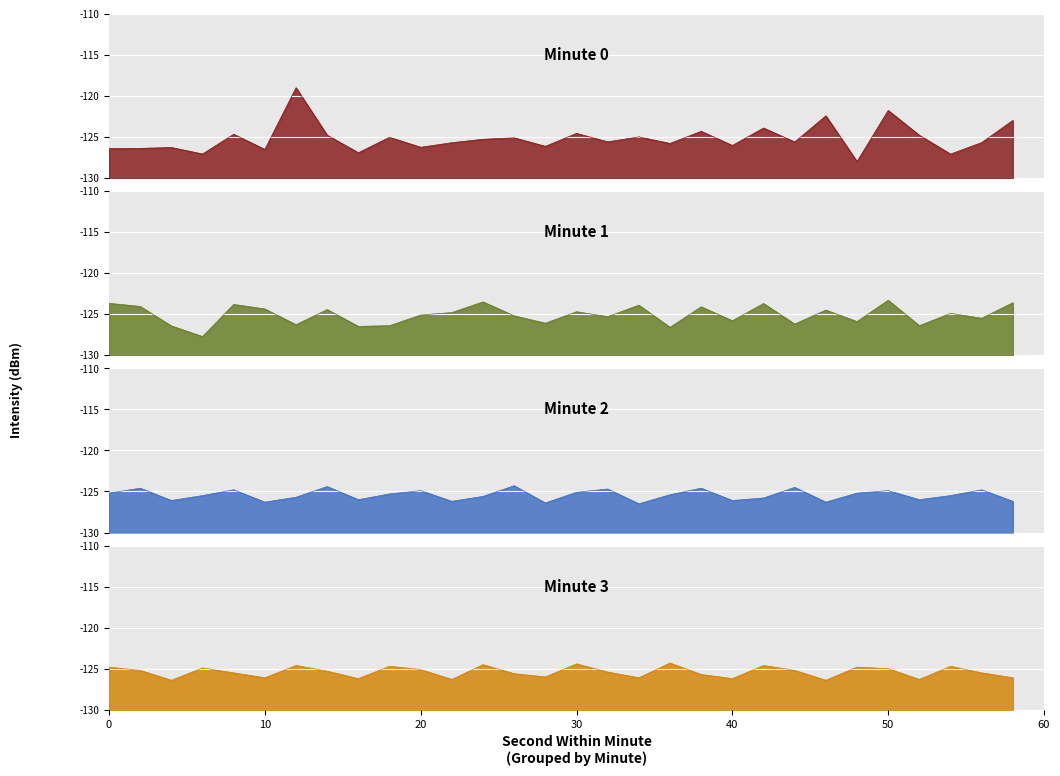

Reading left to right, transcribe all the data shown in this chart.

Minute 0: 0=3.6	2=3.6	4=3.7	6=2.9	8=5.3	10=3.5	12=11.0	14=5.2	16=3.1	18=5.0	20=3.7	22=4.3	24=4.7	26=4.9	28=3.9	30=5.4	32=4.4	34=5.0	36=4.2	38=5.7	40=4.0	42=6.1	44=4.4	46=7.6	48=2.0	50=8.2	52=5.2	54=2.9	56=4.3	58=7.0
Minute 1: 0=6.3	2=5.9	4=3.6	6=2.3	8=6.2	10=5.6	12=3.7	14=5.6	16=3.5	18=3.6	20=4.9	22=5.2	24=6.5	26=4.8	28=3.9	30=5.3	32=4.7	34=6.1	36=3.4	38=5.9	40=4.2	42=6.3	44=3.8	46=5.5	48=4.1	50=6.7	52=3.6	54=5.1	56=4.5	58=6.4
Minute 2: 0=4.8	2=5.4	4=3.9	6=4.5	8=5.2	10=3.7	12=4.3	14=5.6	16=4.0	18=4.7	20=5.1	22=3.8	24=4.4	26=5.7	28=3.6	30=4.9	32=5.3	34=3.5	36=4.6	38=5.4	40=3.9	42=4.2	44=5.5	46=3.7	48=4.8	50=5.1	52=4.0	54=4.5	56=5.2	58=3.8
Minute 3: 0=5.2	2=4.8	4=3.6	6=5.1	8=4.5	10=3.9	12=5.4	14=4.7	16=3.8	18=5.3	20=4.9	22=3.7	24=5.5	26=4.4	28=4.0	30=5.6	32=4.6	34=3.9	36=5.7	38=4.3	40=3.8	42=5.4	44=4.8	46=3.6	48=5.2	50=5.0	52=3.7	54=5.3	56=4.5	58=3.9